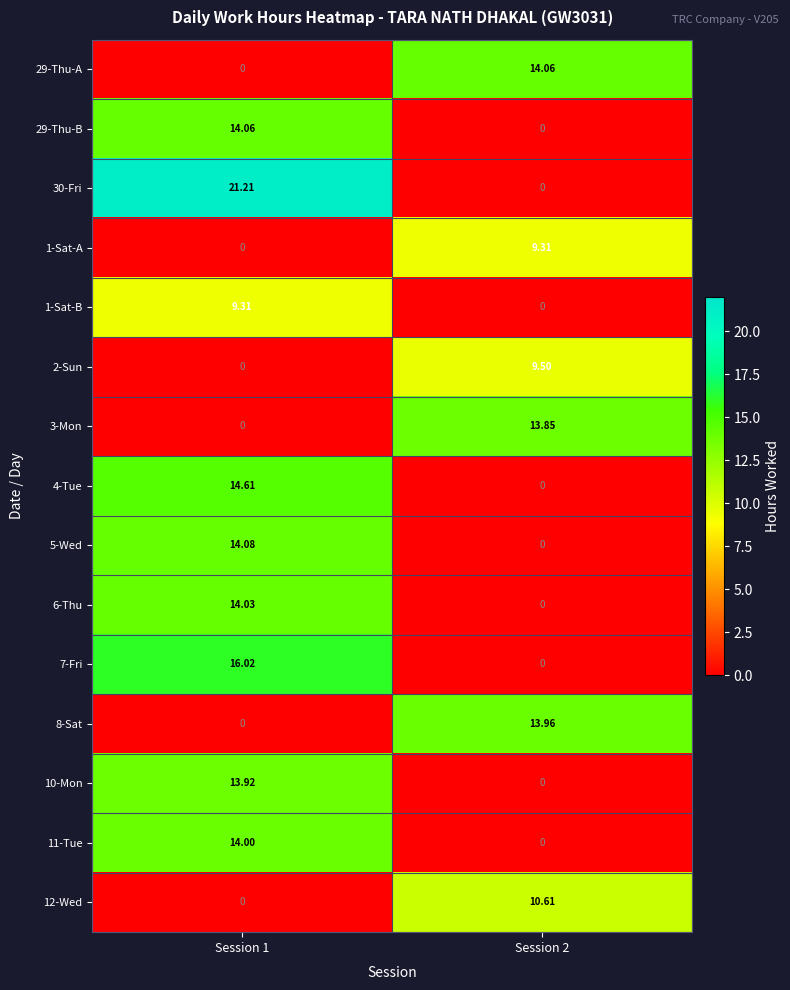

Is the value of 2-Sun at Session 2 greater than the value of 4-Tue at Session 1?

No